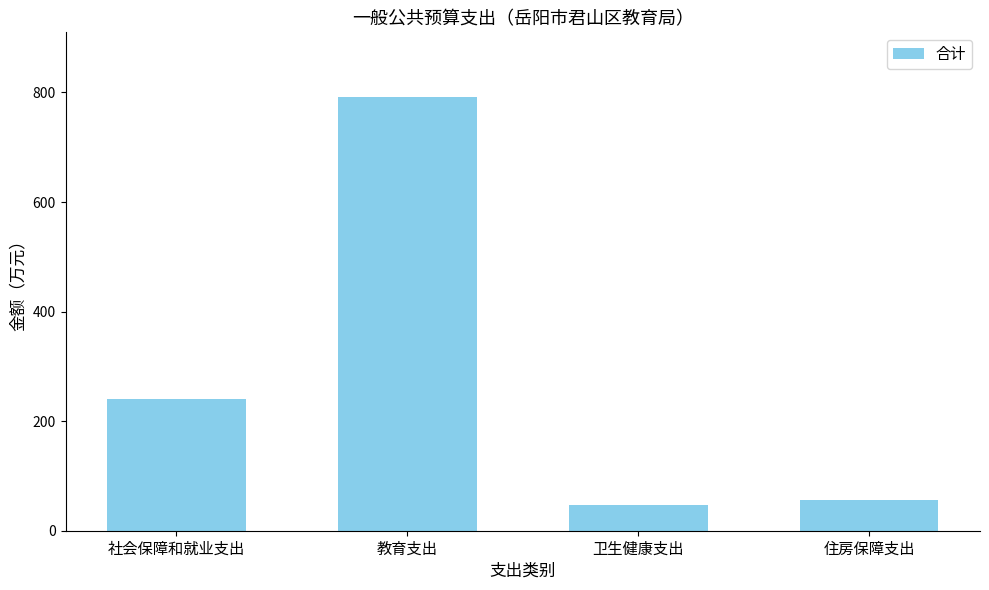

What position from the left is 住房保障支出?

4